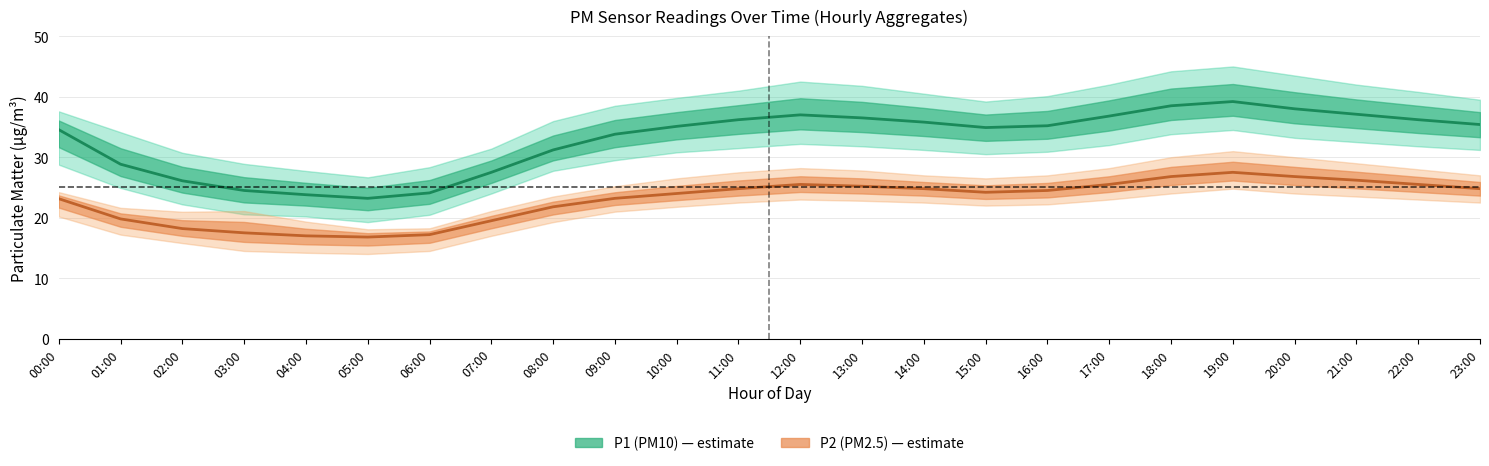

Which series has the widest spread of values?

P1 (PM10)